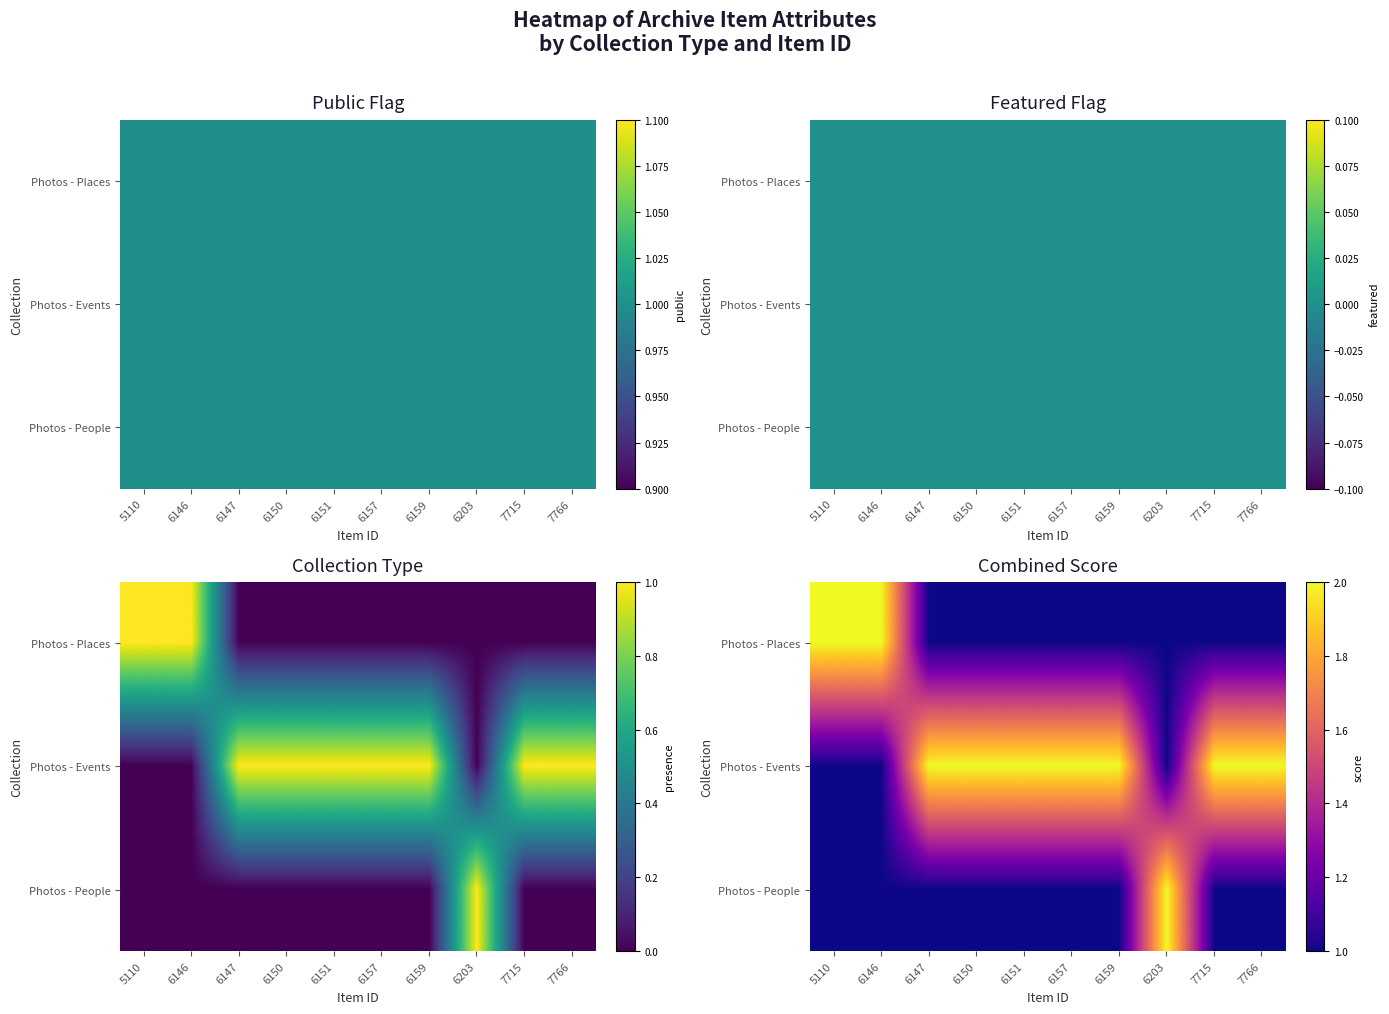

How many Photos - Events values are between 1 and 2?

10